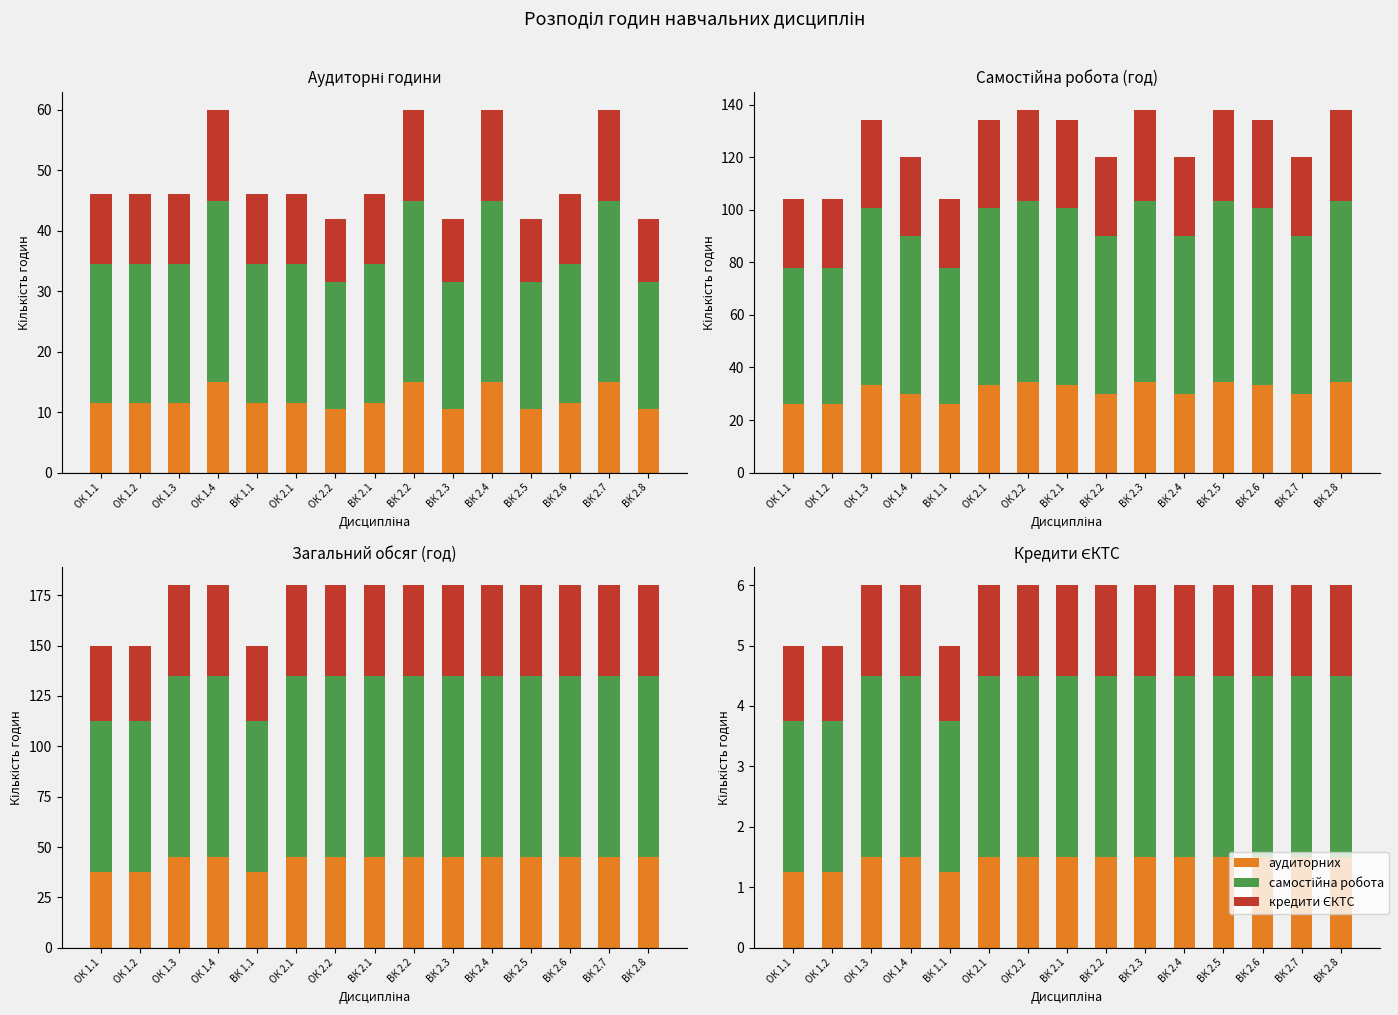

How many bars are there in total?

45